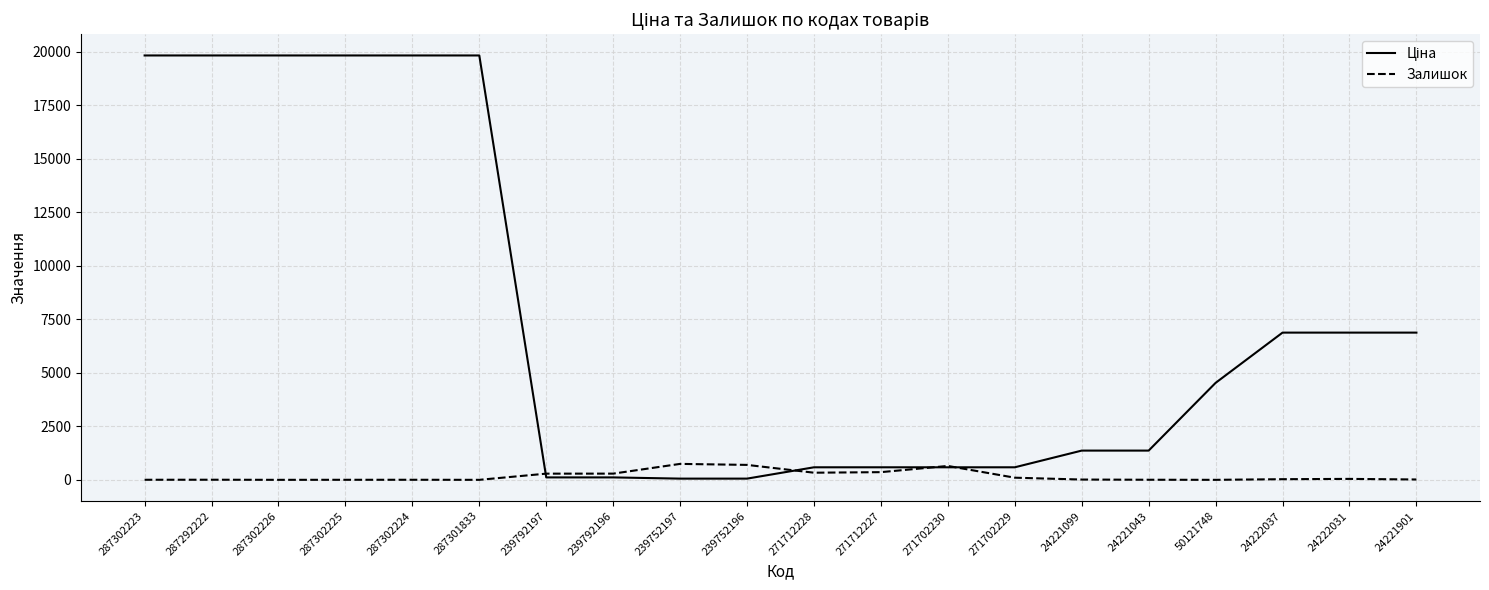

True or false: Залишок has a value of 3.0 at 287302223.

True